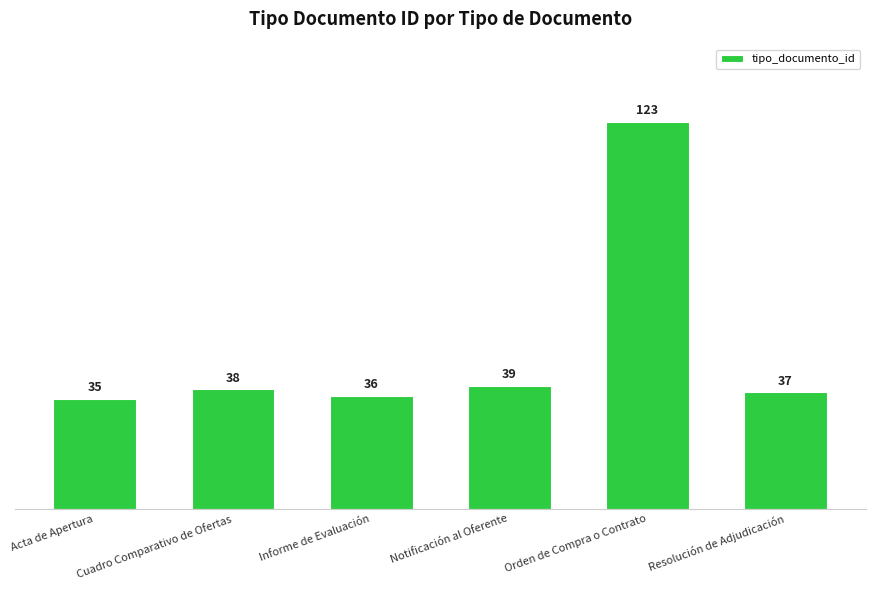

What is the sum of all values?

308